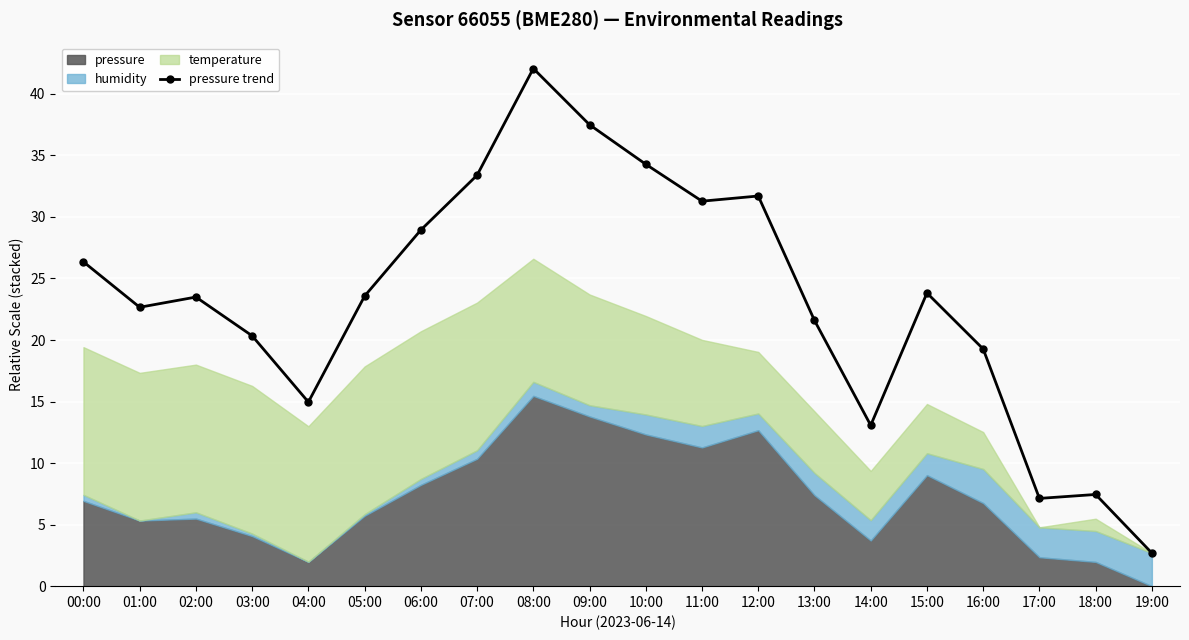

The value of pressure trend at 17:00 is 9.3. True or false?

False